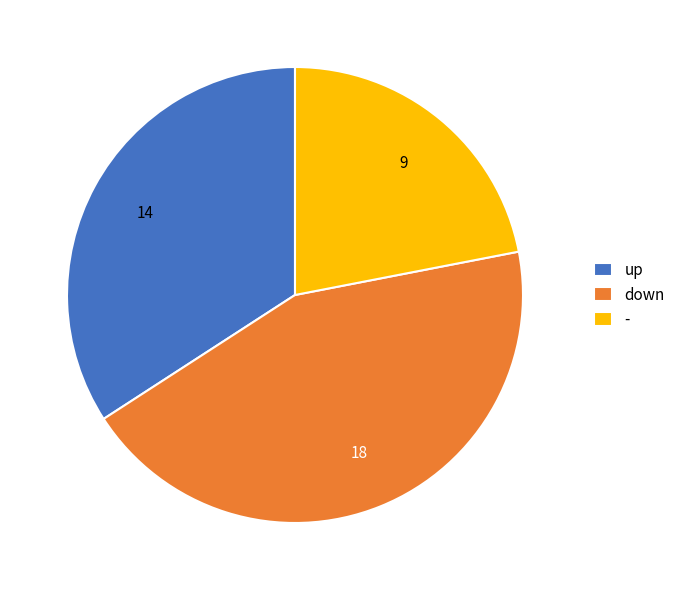

Count the number of slices in the pie.

3